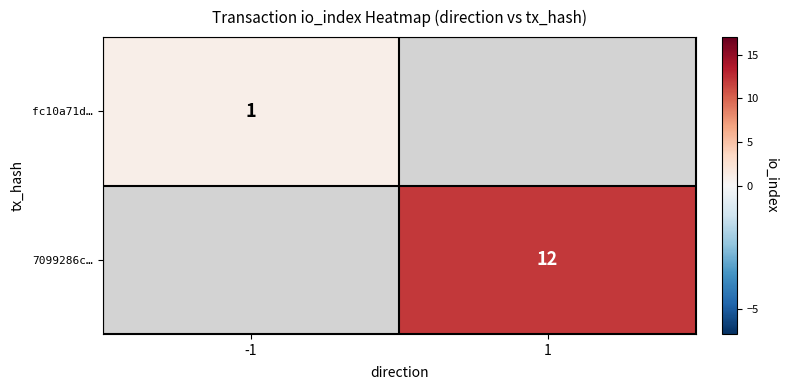

The 7099286c… series shows 7 at 1. True or false?

False